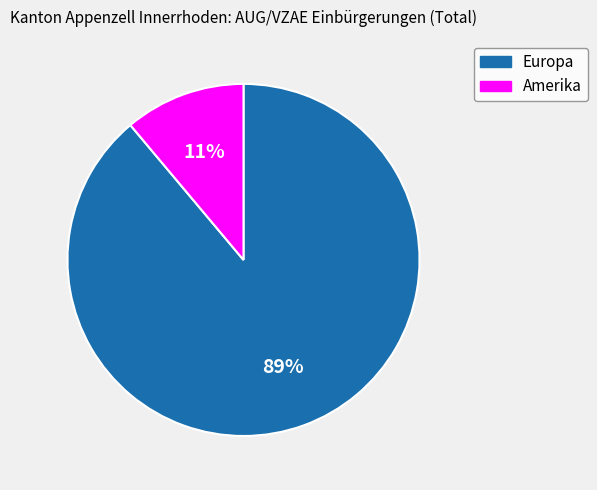

To the nearest percent, what is the average slice percentage?

50%